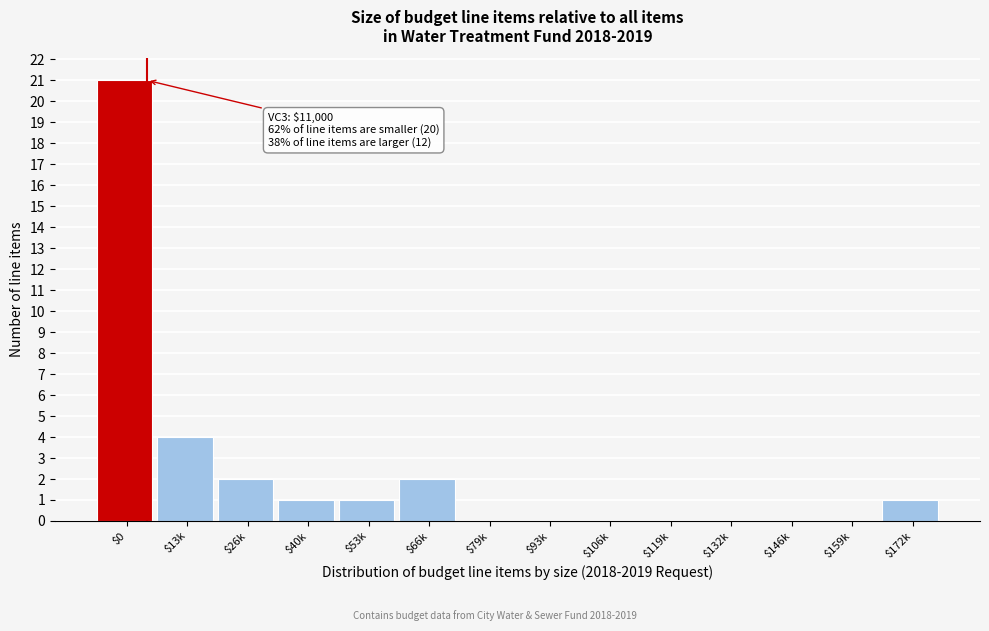

True or false: the data shows 13 at $93k.

False